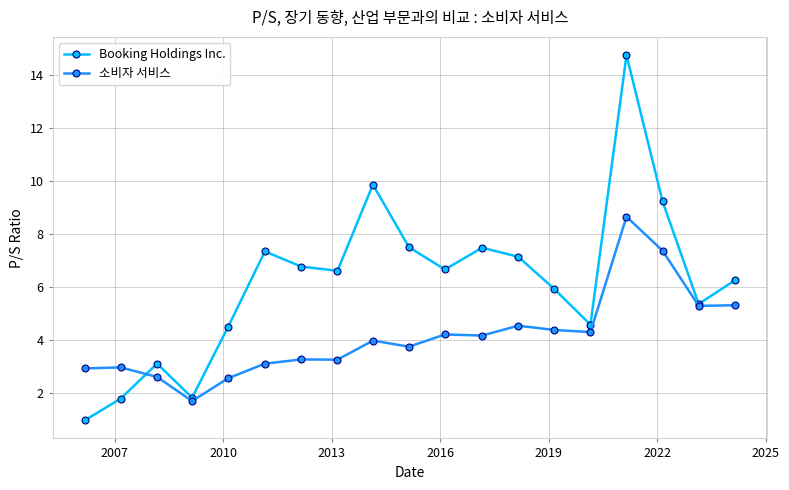

List the series in order of their peak value, highest first.

Booking Holdings Inc., 소비자 서비스